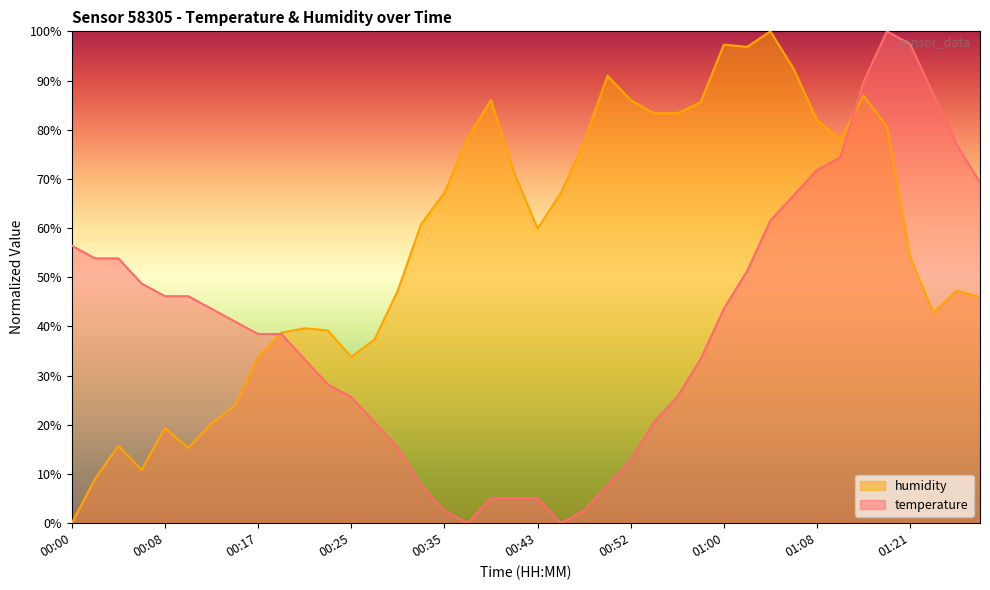

Which category has the lowest value in the temperature series?

00:37